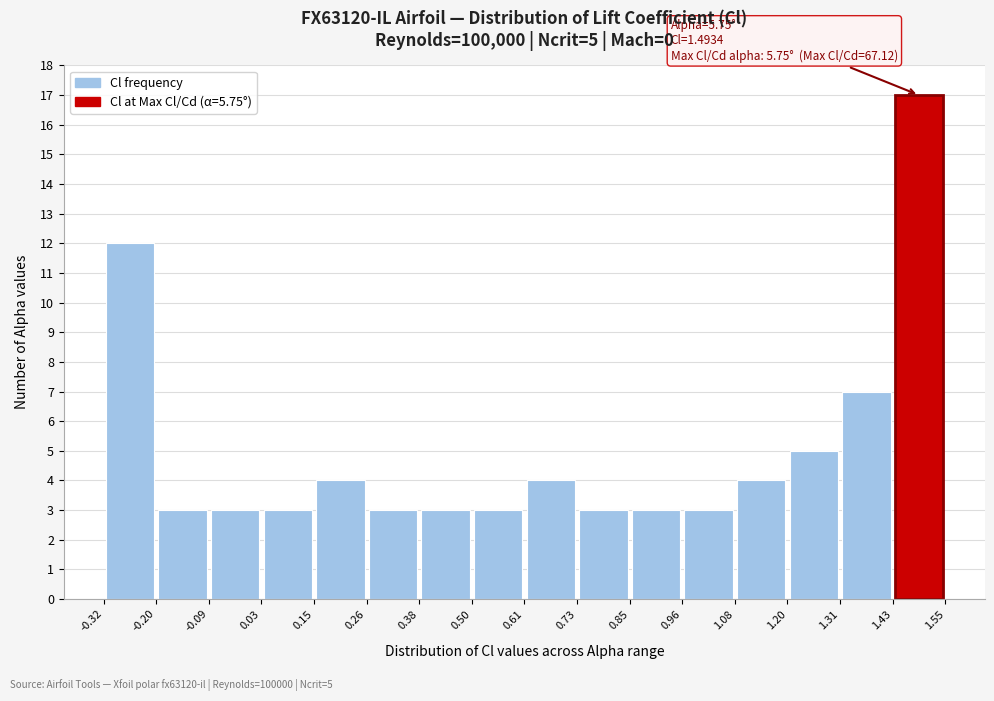

Which range on the x-axis has the tallest bar?

1.43 to 1.55